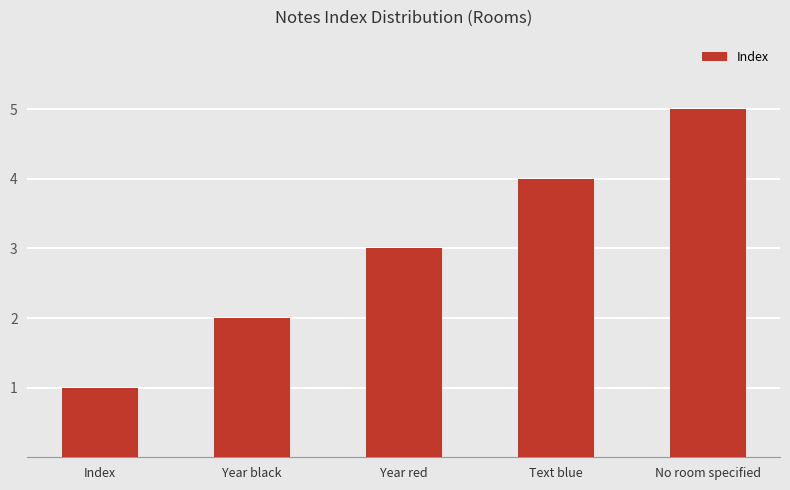

Reading left to right, what are all the values shown in this chart?

Index=1	Year black=2	Year red=3	Text blue=4	No room specified=5